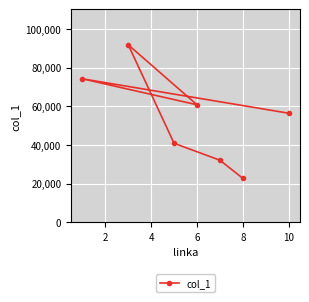

What is the difference between the maximum and second lowest values?

59554.4